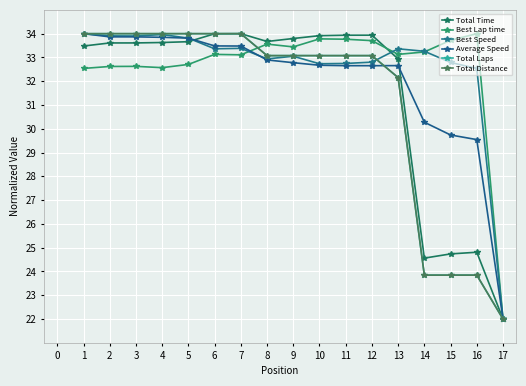

At which label does Best Lap time reach its minimum?

17